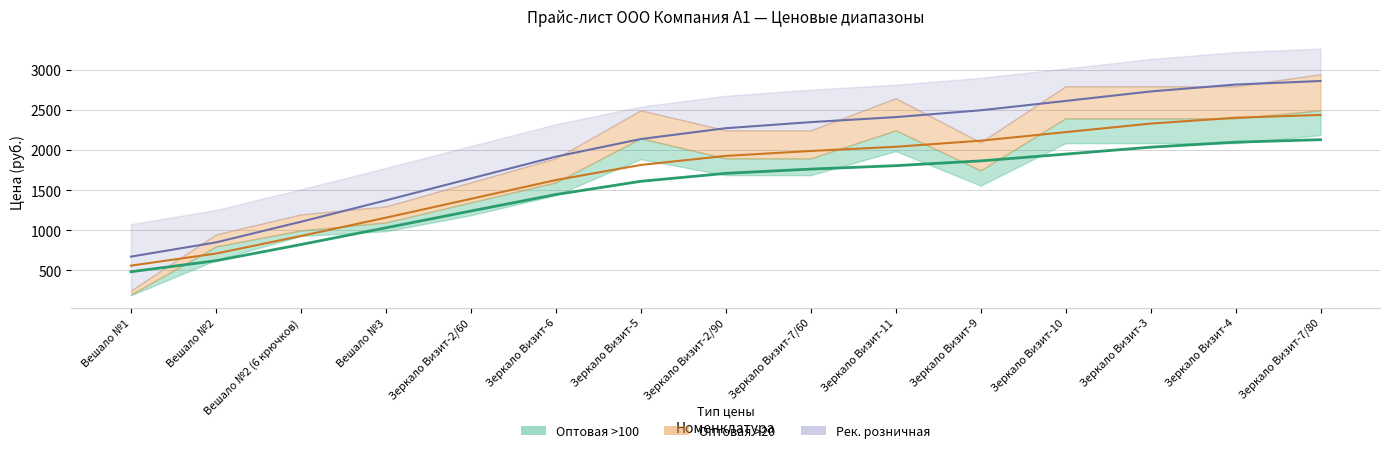

True or false: Оптовая >100 (линия) and Оптовая >20 (линия) cross at least once.

False